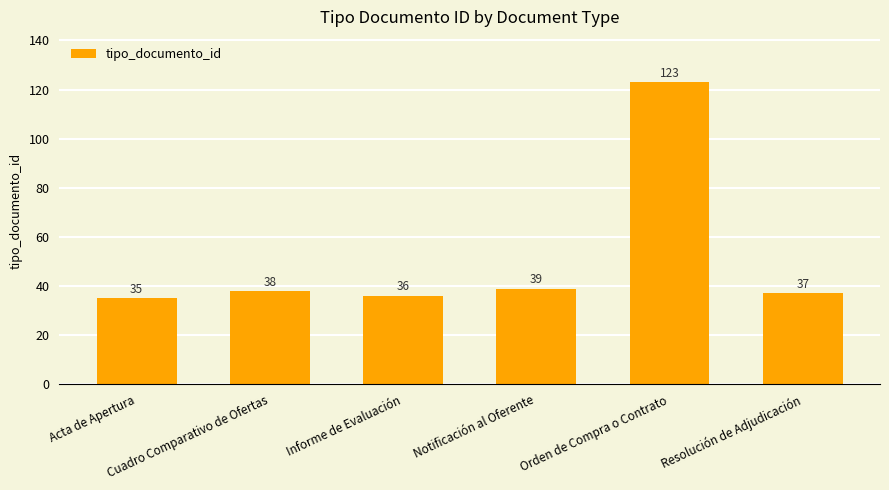

True or false: the data shows 11 at Resolución de Adjudicación.

False